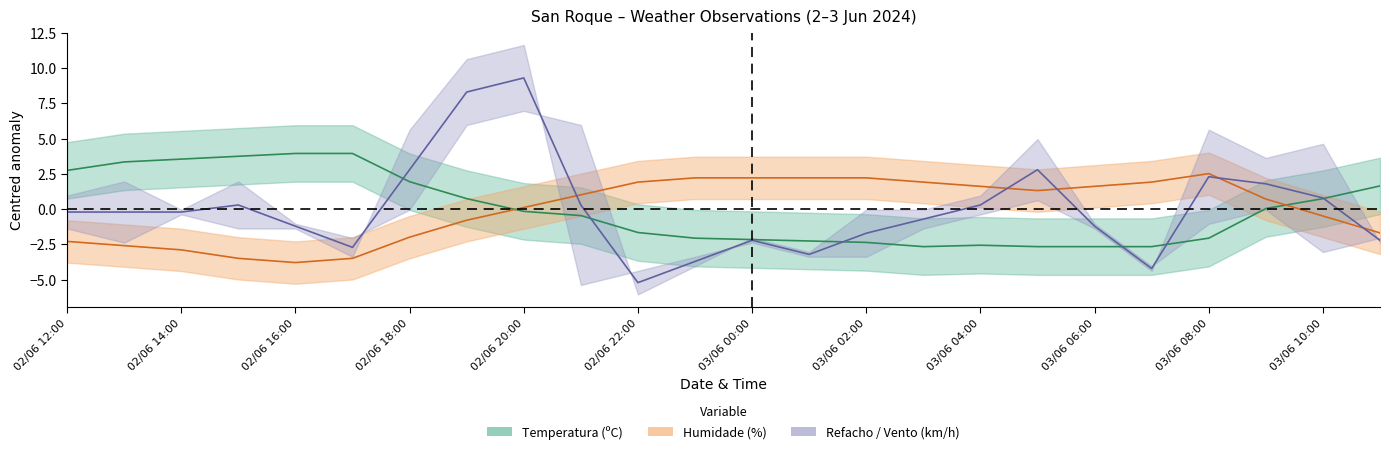

What is the highest value of the Temperatura (ºC) series?

3.9